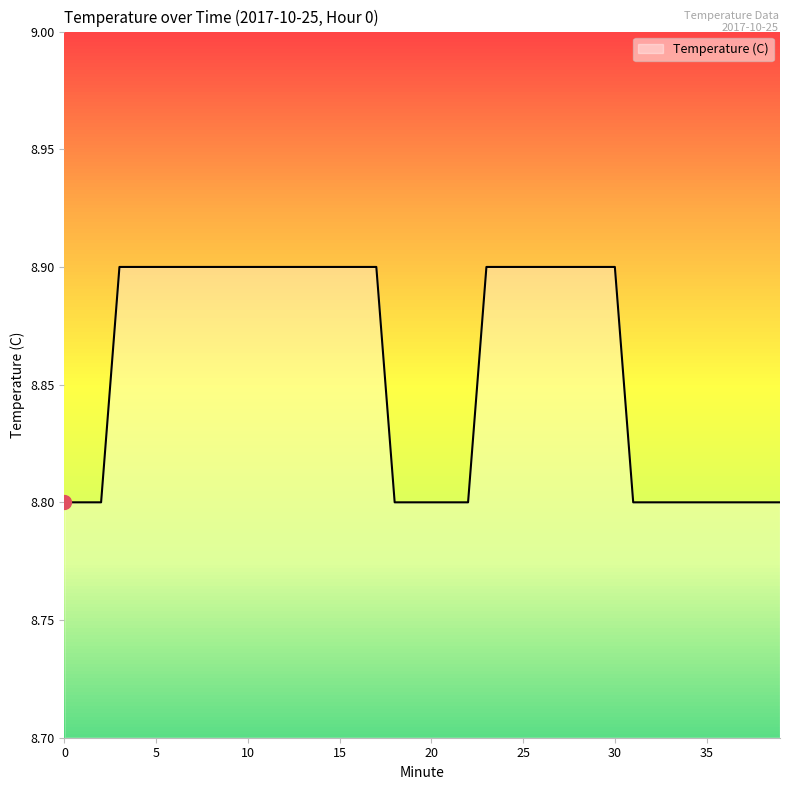

Reading right to left, extract all data points from this chart.

39=8.8	38=8.8	37=8.8	36=8.8	35=8.8	34=8.8	33=8.8	32=8.8	31=8.8	30=8.9	29=8.9	28=8.9	27=8.9	26=8.9	25=8.9	24=8.9	23=8.9	22=8.8	21=8.8	20=8.8	19=8.8	18=8.8	17=8.9	16=8.9	15=8.9	14=8.9	13=8.9	12=8.9	11=8.9	10=8.9	9=8.9	8=8.9	7=8.9	6=8.9	5=8.9	4=8.9	3=8.9	2=8.8	1=8.8	0=8.8